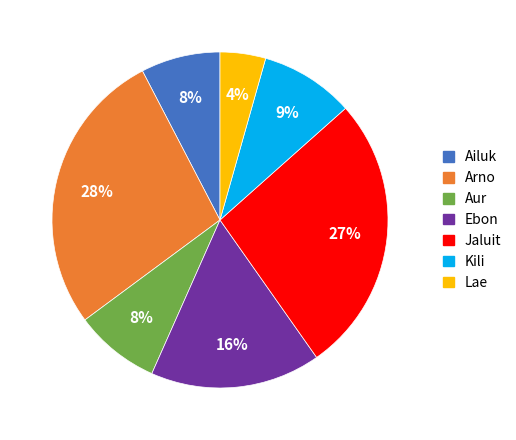

To the nearest percent, what is the average slice percentage?

14%